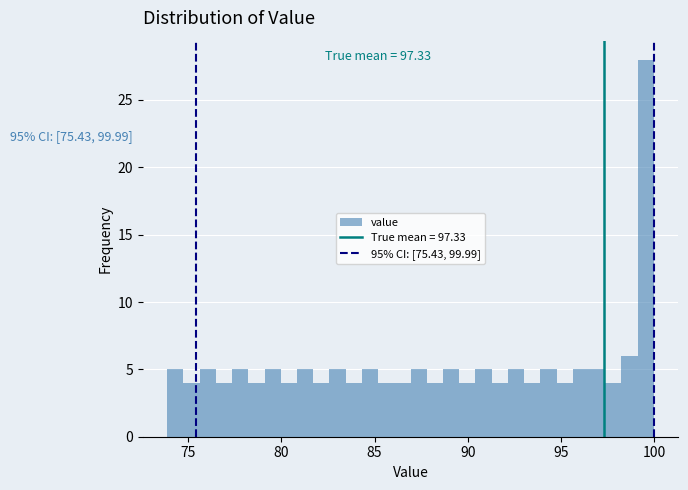

Around what value on the x-axis is the tallest bar? Give the approximate position of its centre, as read against the axis.

99.5